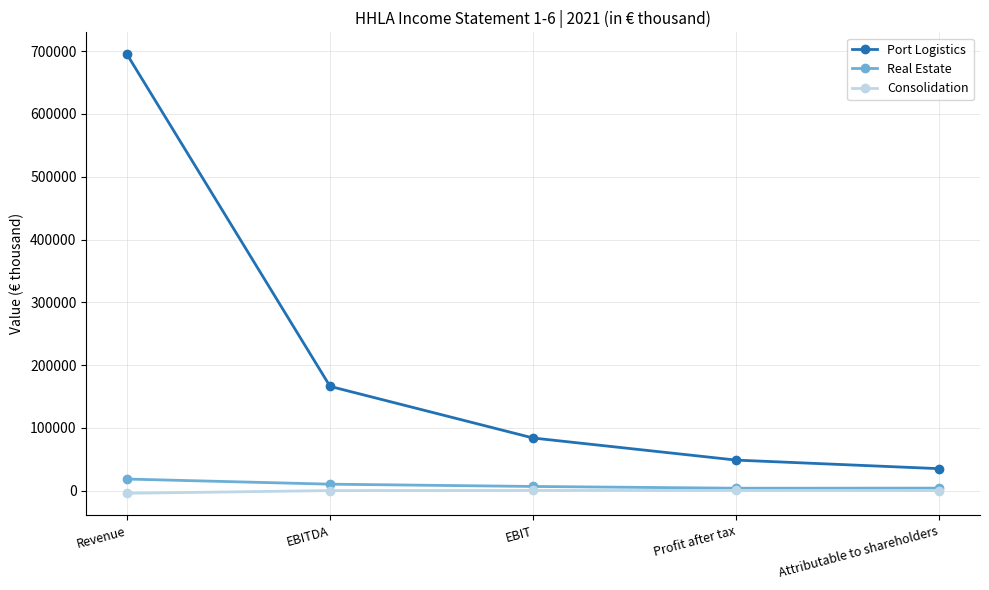

What is the label of the 4th point from the right?

EBITDA